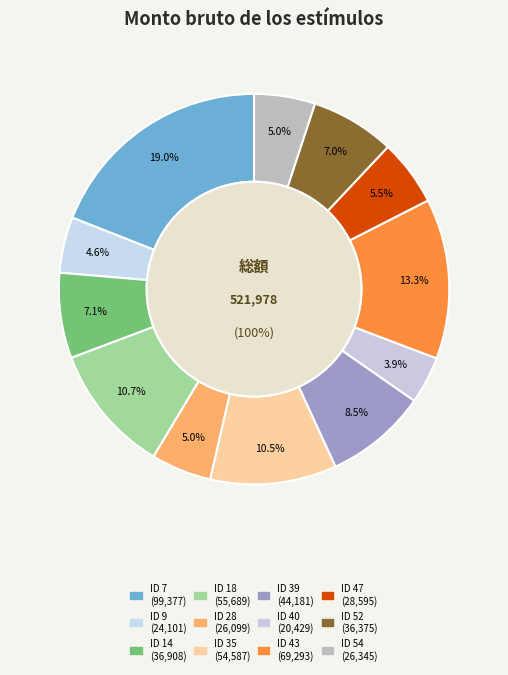

Count the number of slices in the pie.

12